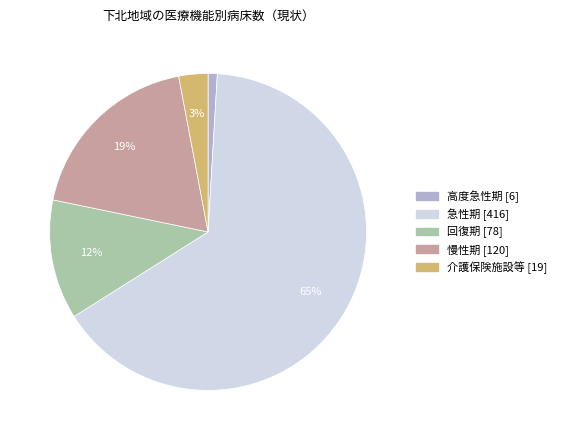

Is it true that 慢性期 is 19% of the pie?

True